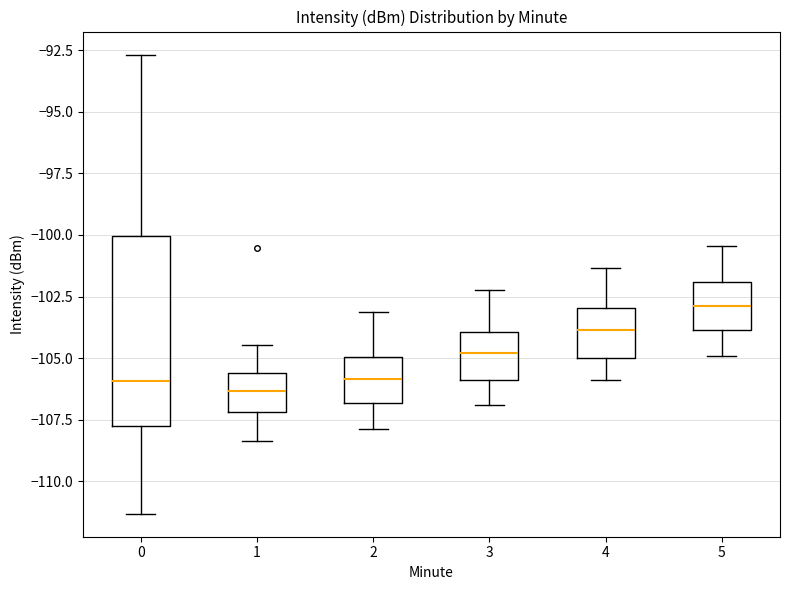

Reading left to right, transcribe this box plot: for each box, give where its median line is, the range the box spans, and where its two whiskers end, as read against the y-axis. The values are not printed on the chart, so give them approximately, as read against the axis.

0: median -106.0, box -108.0 to -100.0, whiskers -111.5 to -92.5
1: median -106.5, box -107.0 to -105.5, whiskers -108.5 to -104.5
2: median -106.0, box -107.0 to -105.0, whiskers -108.0 to -103.0
3: median -105.0, box -106.0 to -104.0, whiskers -107.0 to -102.0
4: median -104.0, box -105.0 to -103.0, whiskers -106.0 to -101.5
5: median -103.0, box -104.0 to -102.0, whiskers -105.0 to -100.5